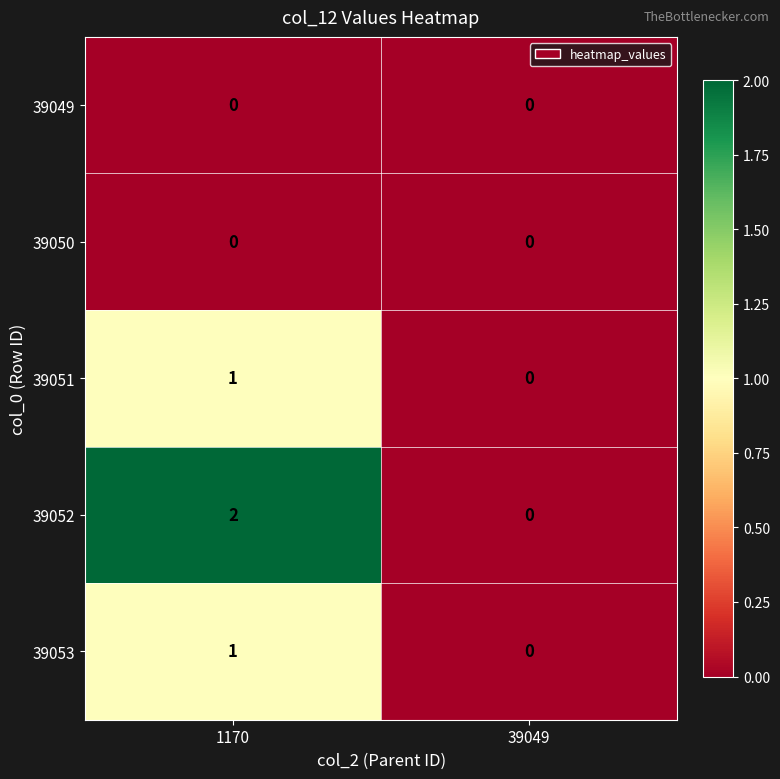

The value of 39053 at 39049 is 0. True or false?

True